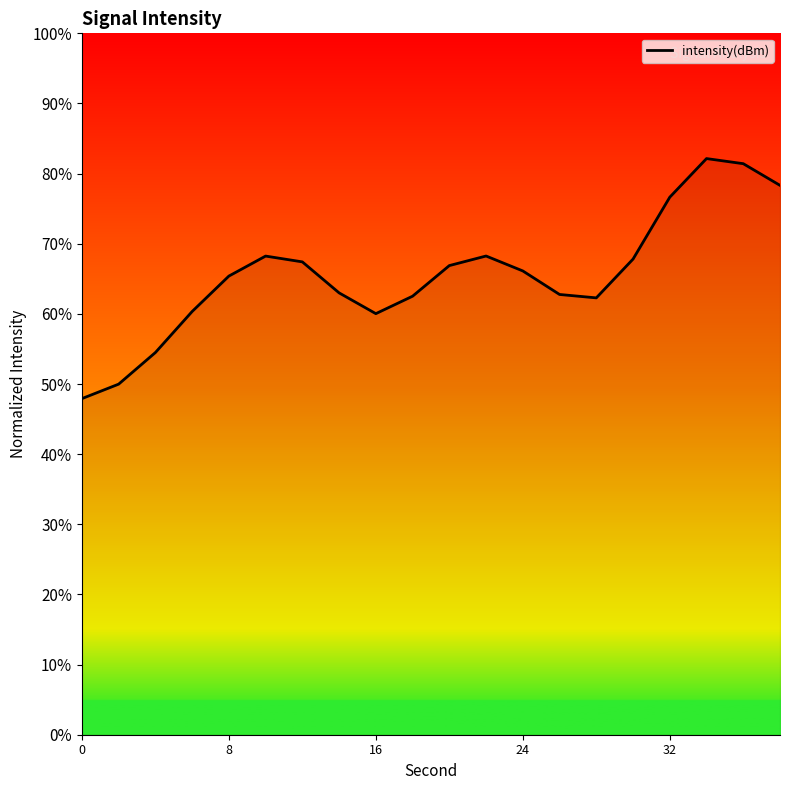

What is the difference between the maximum and minimum values?

34.2